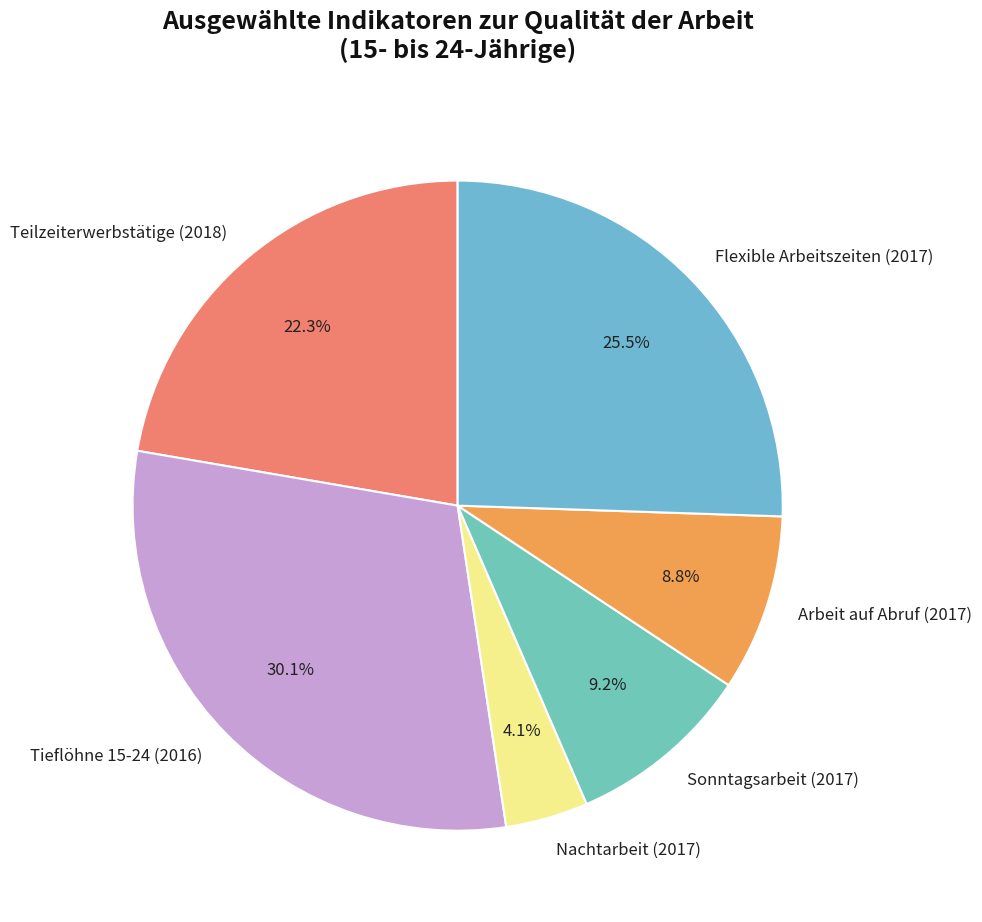

Is there any slice that represents more than half of the pie?

No